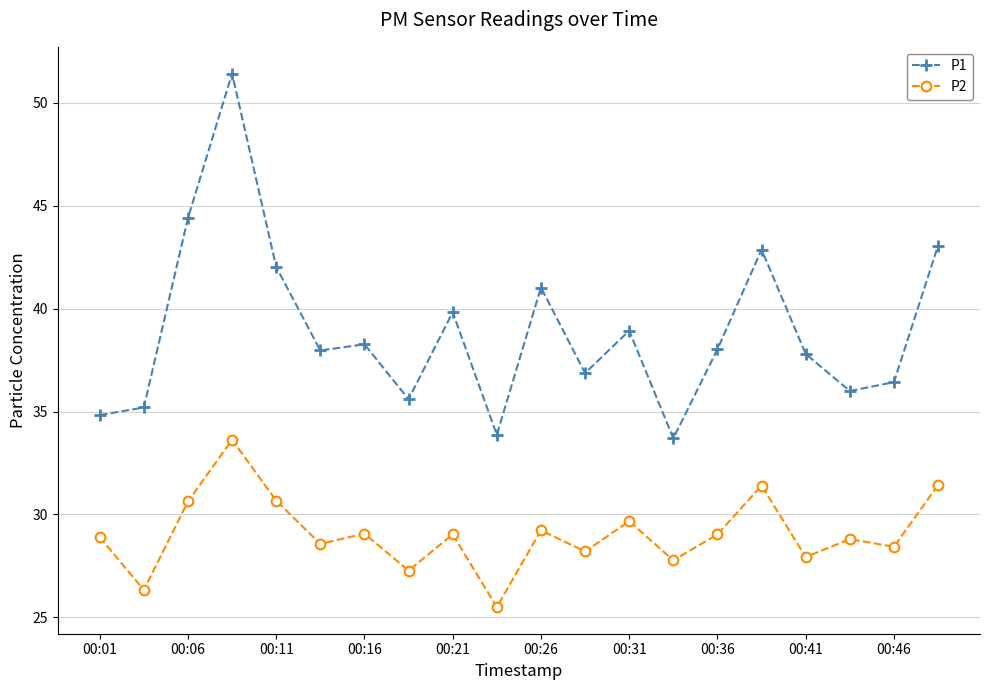

Rank the series by their average value, from lowest to highest.

P2, P1